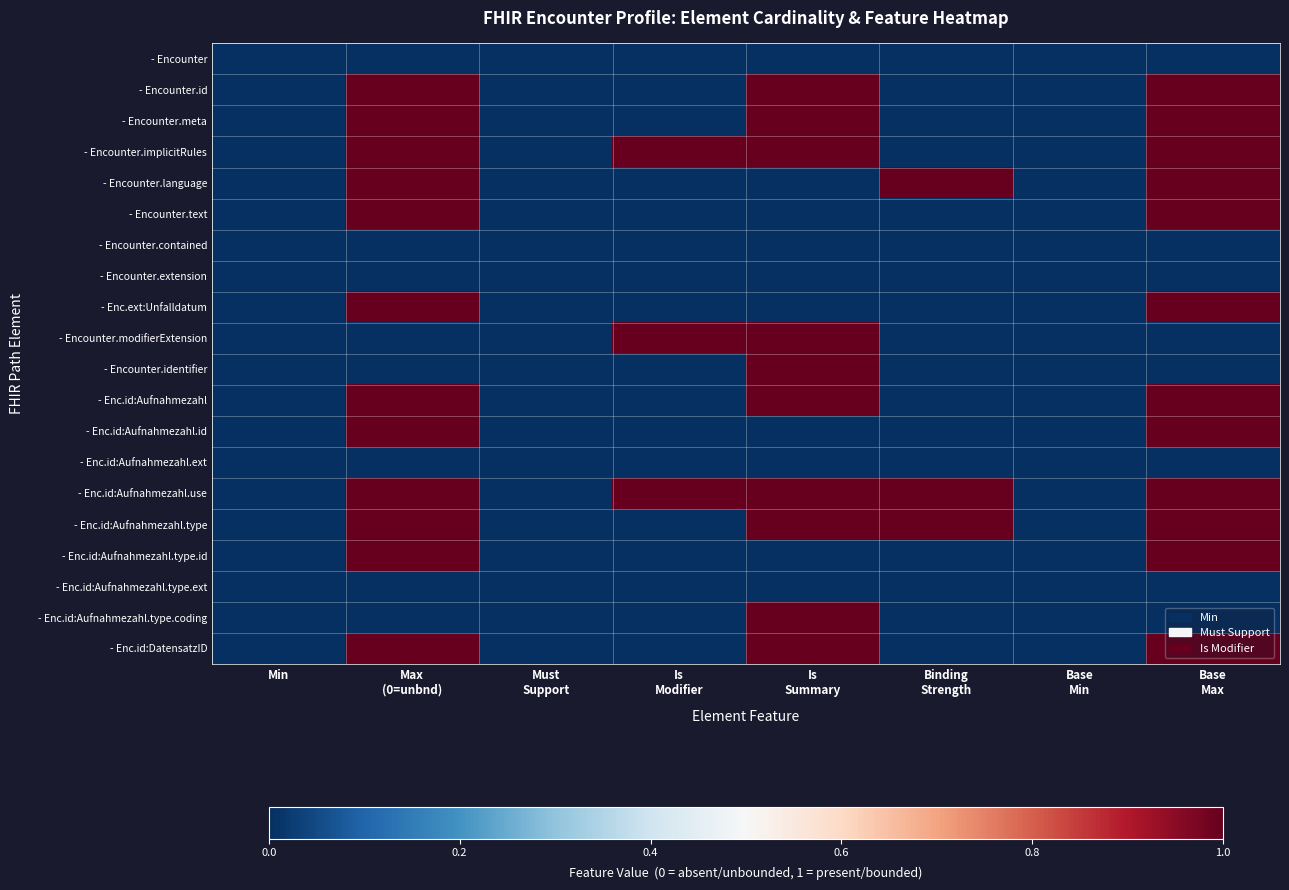

What is the difference between the highest and lowest values at Max
(0=unbnd)?

1